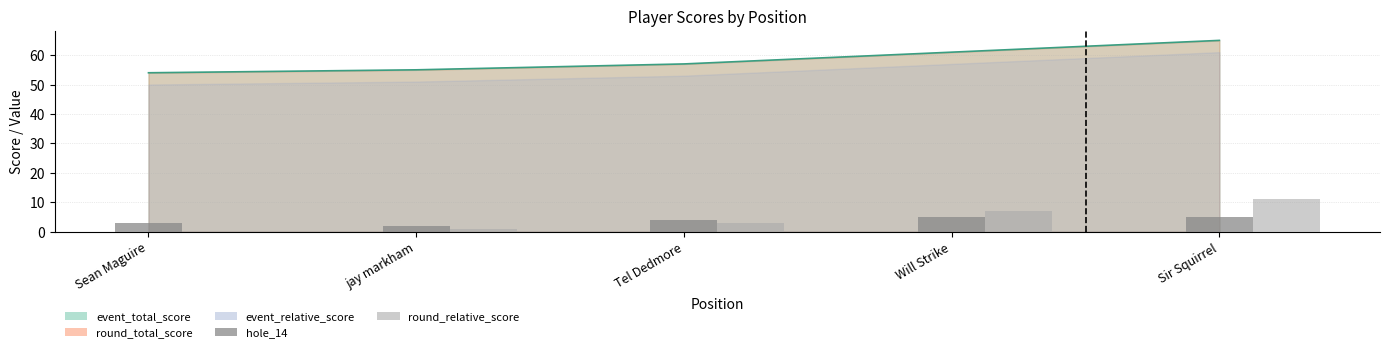

How many hole_14 values are between 3 and 5?

4